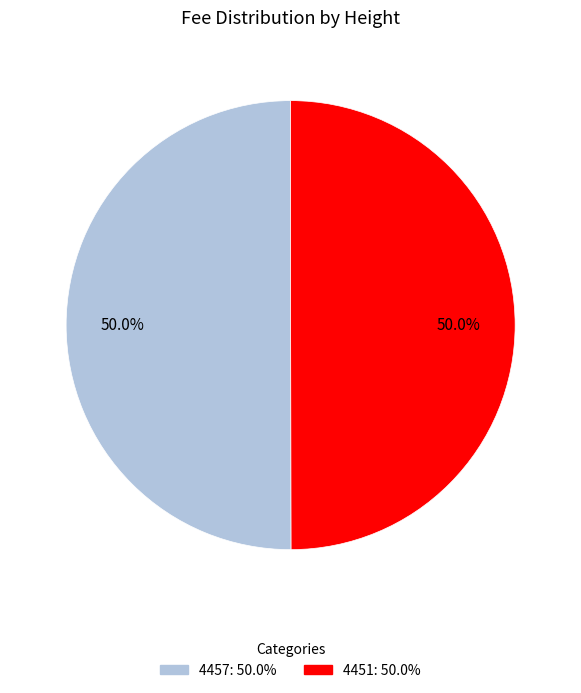

Do 4457 and 4451 together represent more than half of the pie?

Yes